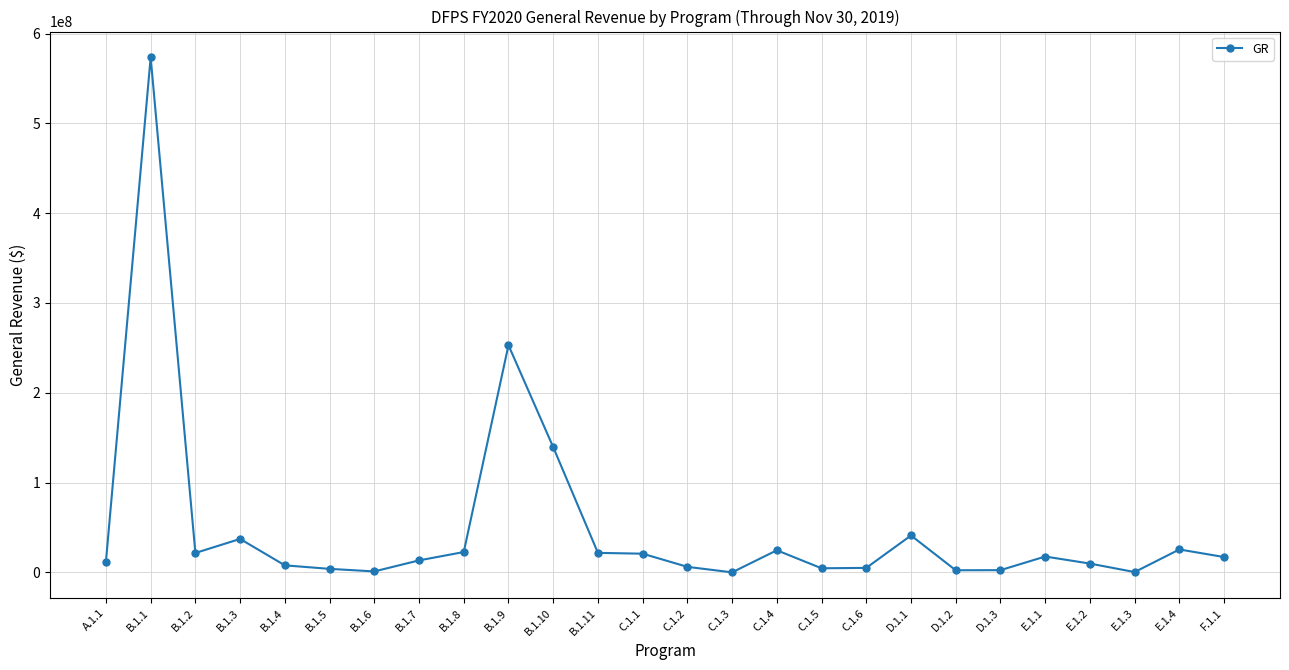

What is the value of the 2nd point from the left?

573513718